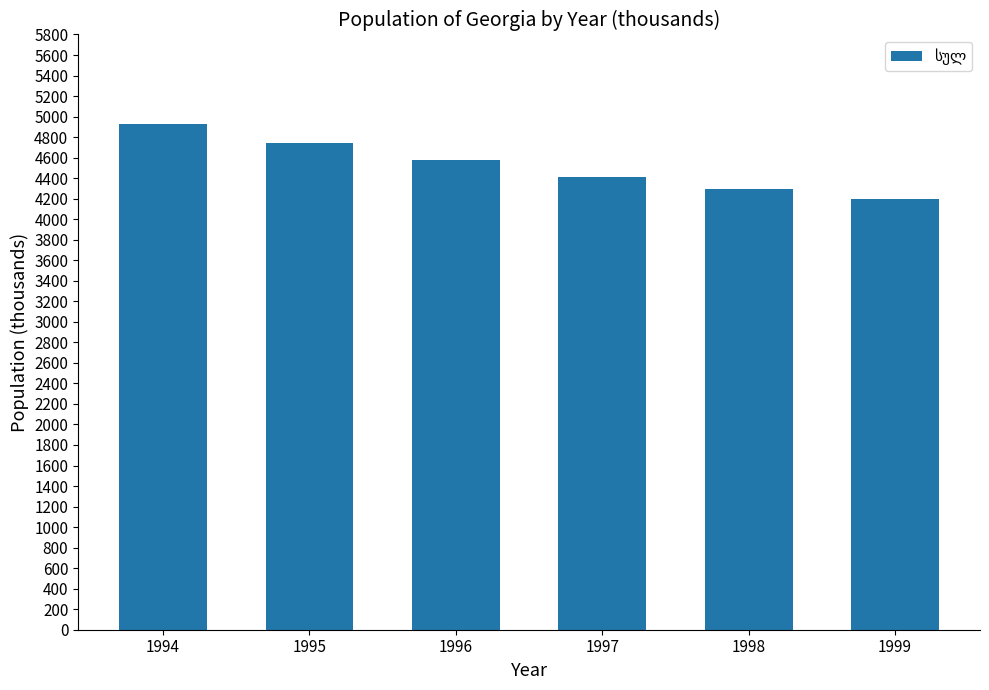

Reading left to right, list all the values displayed in this chart.

1994=4929.9	1995=4742.3	1996=4573.2	1997=4410.2	1998=4289.6	1999=4197.6